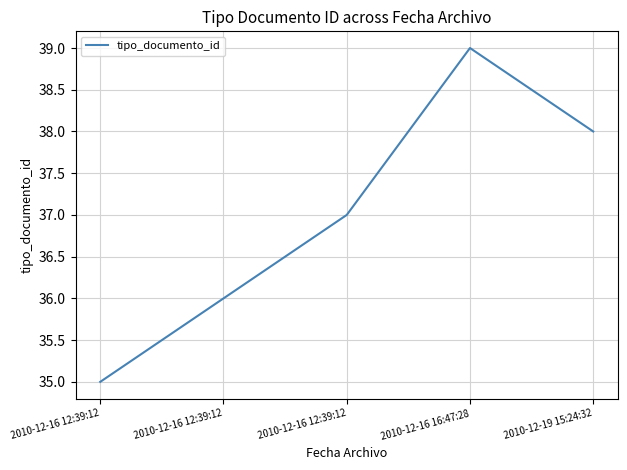

Reading left to right, list all the values displayed in this chart.

35	36	37	39	38